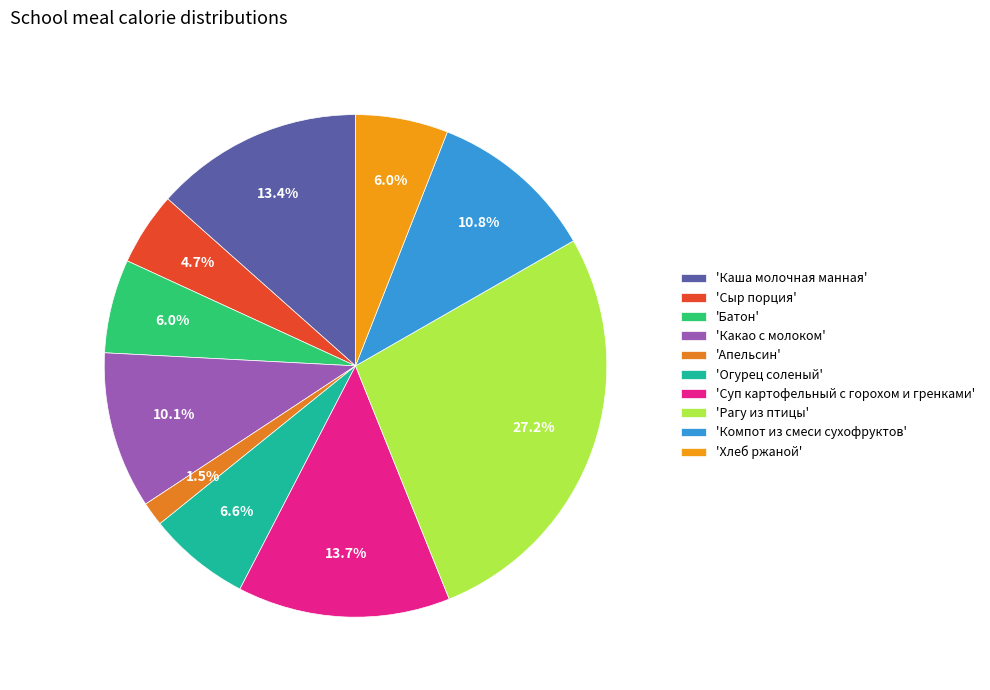

Which category has the biggest portion of the pie?

'Рагу из птицы'